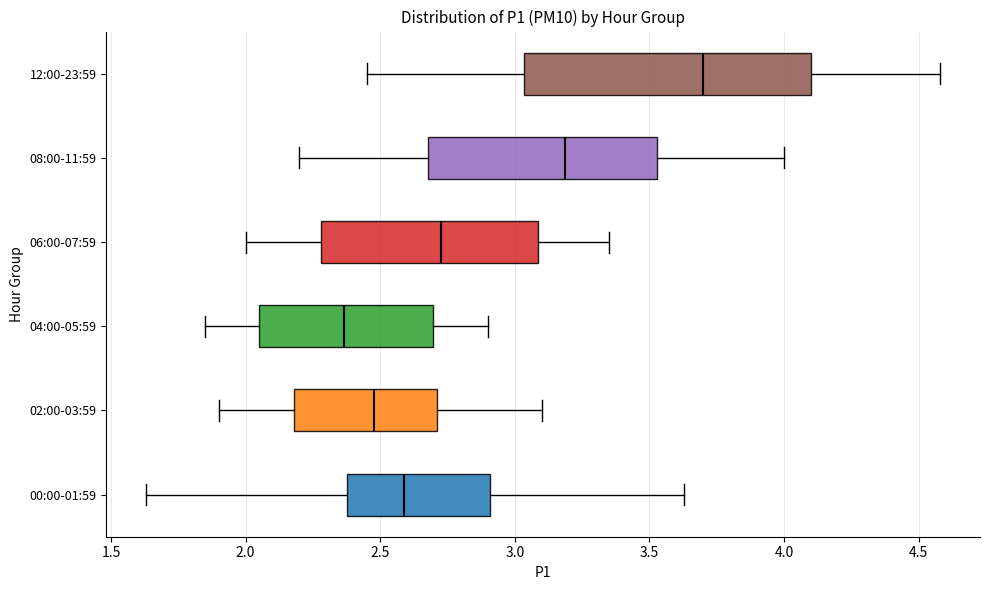

Reading bottom to top, read every box against the x-axis: the position of its median line, the range the box covers, and the ends of its whiskers. The values are not printed on the chart, so give them approximately, as read against the axis.

00:00-01:59: median 2.60, box 2.40 to 2.90, whiskers 1.65 to 3.65
02:00-03:59: median 2.50, box 2.20 to 2.70, whiskers 1.90 to 3.10
04:00-05:59: median 2.35, box 2.05 to 2.70, whiskers 1.85 to 2.90
06:00-07:59: median 2.75, box 2.30 to 3.10, whiskers 2.00 to 3.35
08:00-11:59: median 3.20, box 2.70 to 3.55, whiskers 2.20 to 4.00
12:00-23:59: median 3.70, box 3.05 to 4.10, whiskers 2.45 to 4.60